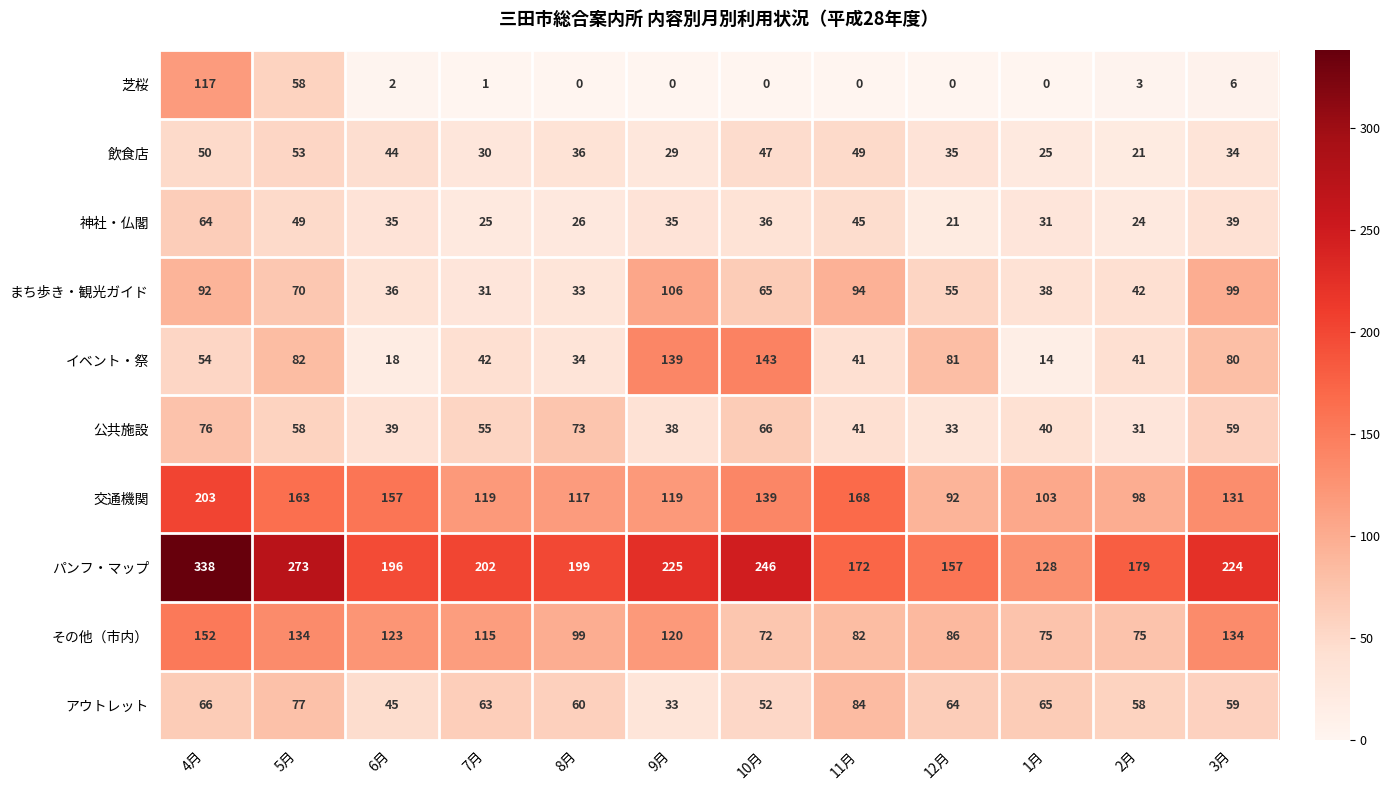

At which label is 芝桜 closest to 58?

5月